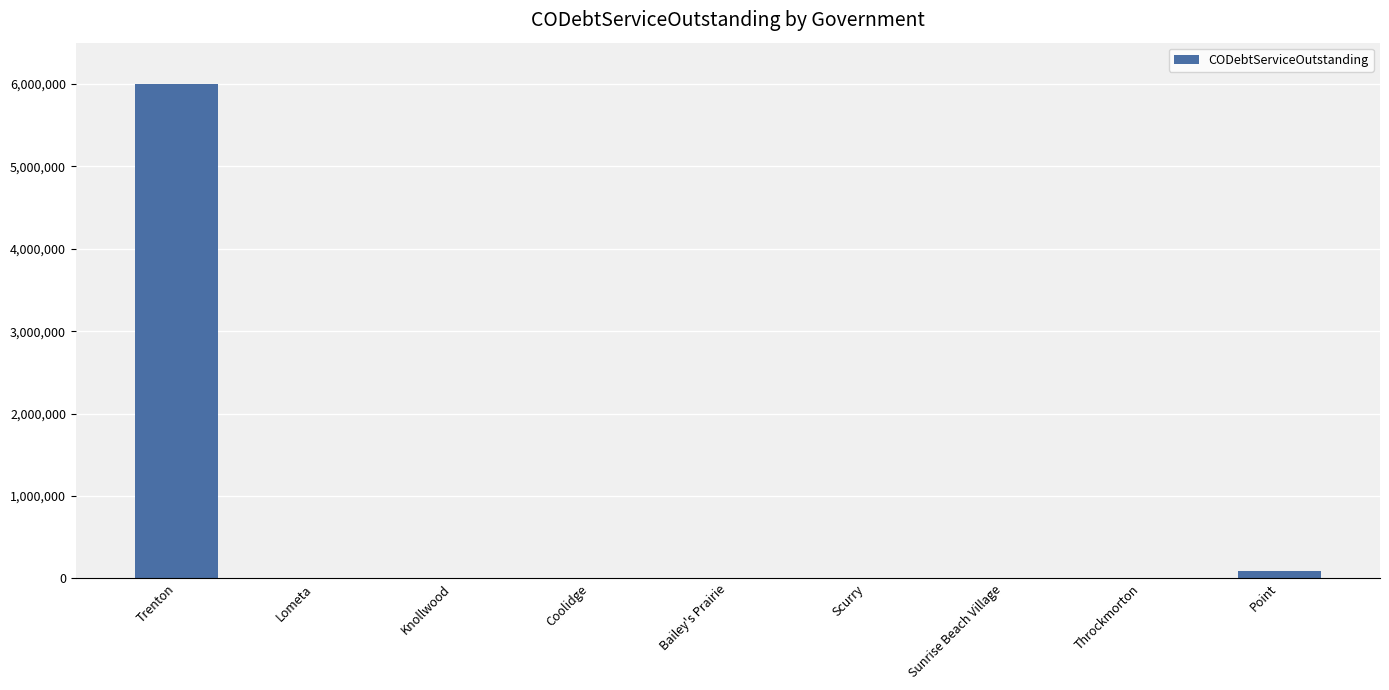

True or false: the data shows 0.0 at Sunrise Beach Village.

True